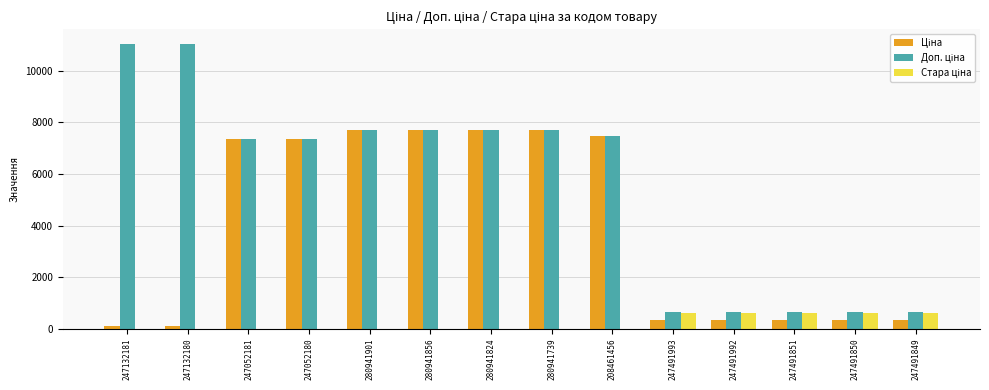

What is the total value across all series at 247491849?

1562.9